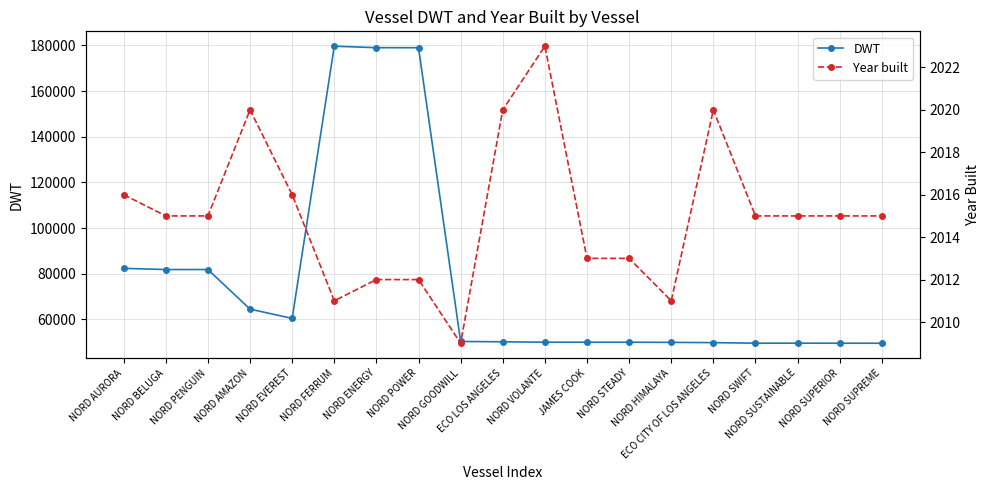

At which label does DWT first exceed 50185?

NORD AURORA